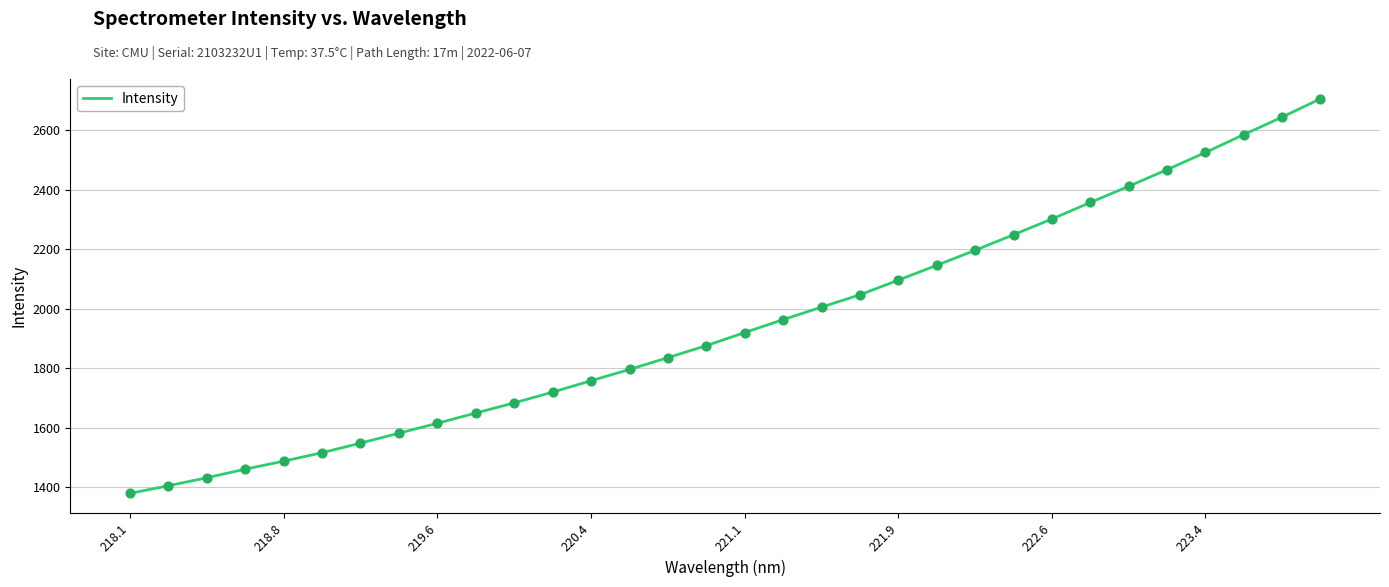

What is the maximum value shown in the chart?

2705.5